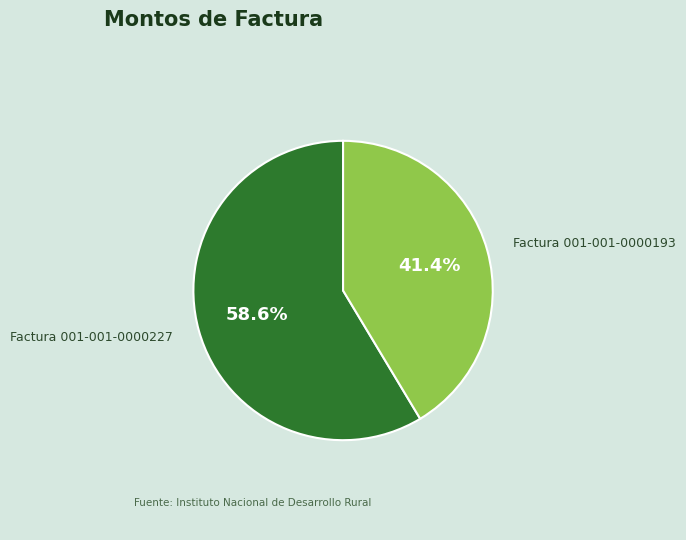

Does Factura 001-001-0000193 account for over 50% of the chart?

No